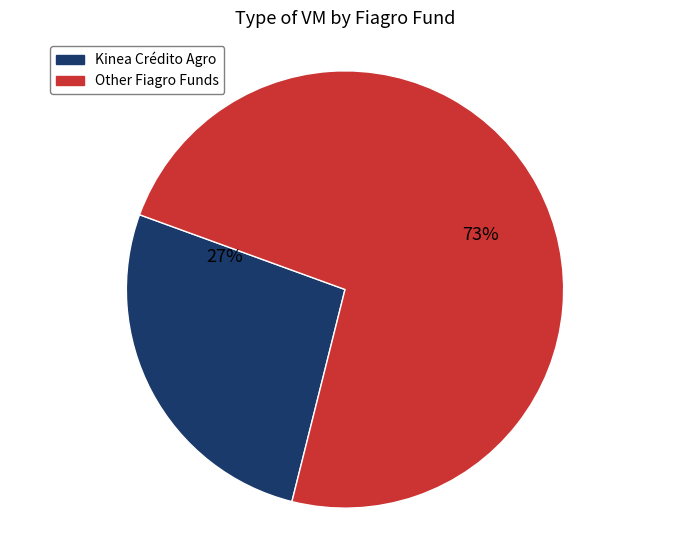

How many slices are in this pie chart?

2